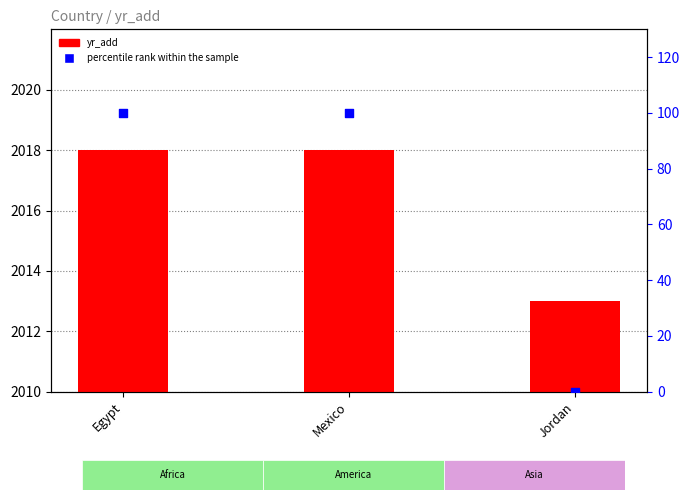

What is the total value across all series at Jordan?

2013